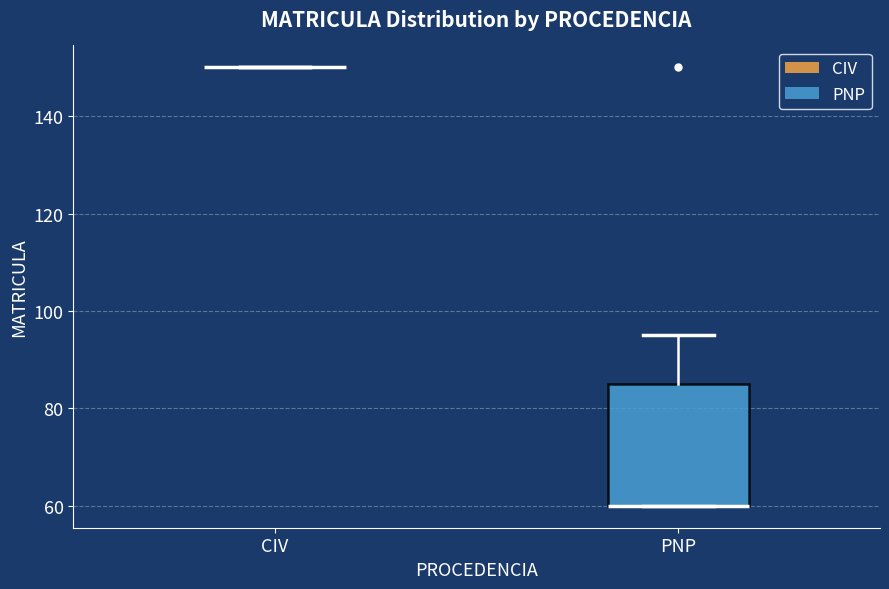

Which box is the tallest, from its lower edge to its upper edge?

PNP